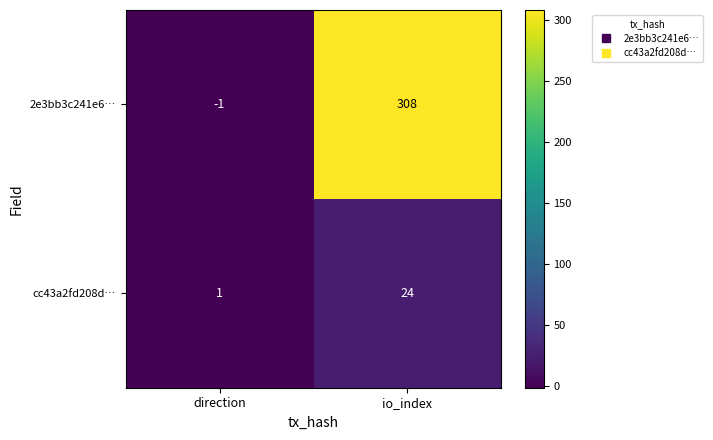

At which category is the sum across all series the highest?

io_index